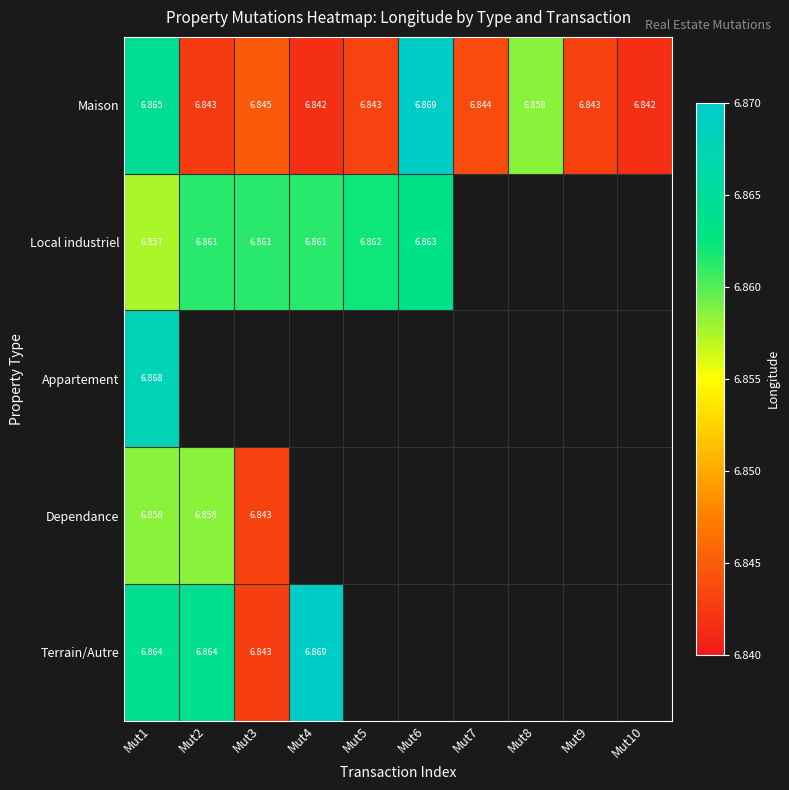

What is the maximum value shown in the chart?

6.9